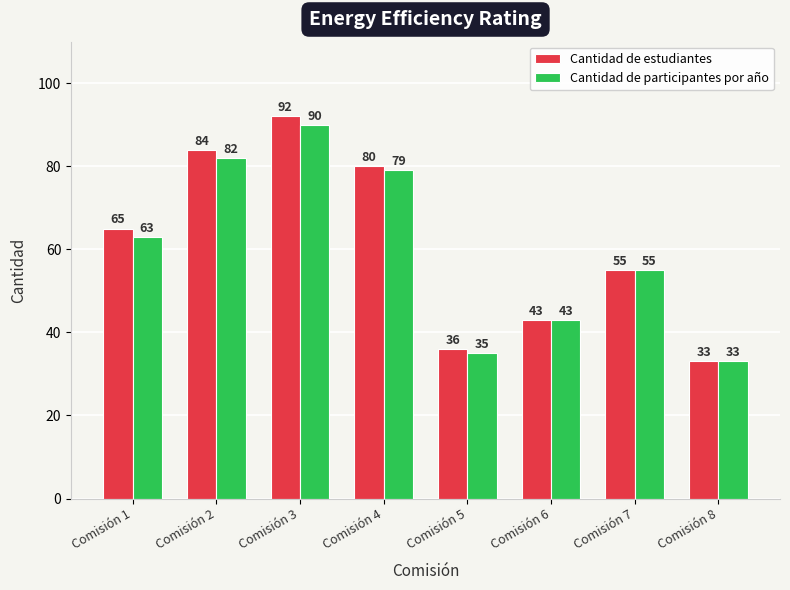

Rank the series by their maximum value, from highest to lowest.

Cantidad de estudiantes, Cantidad de participantes por año